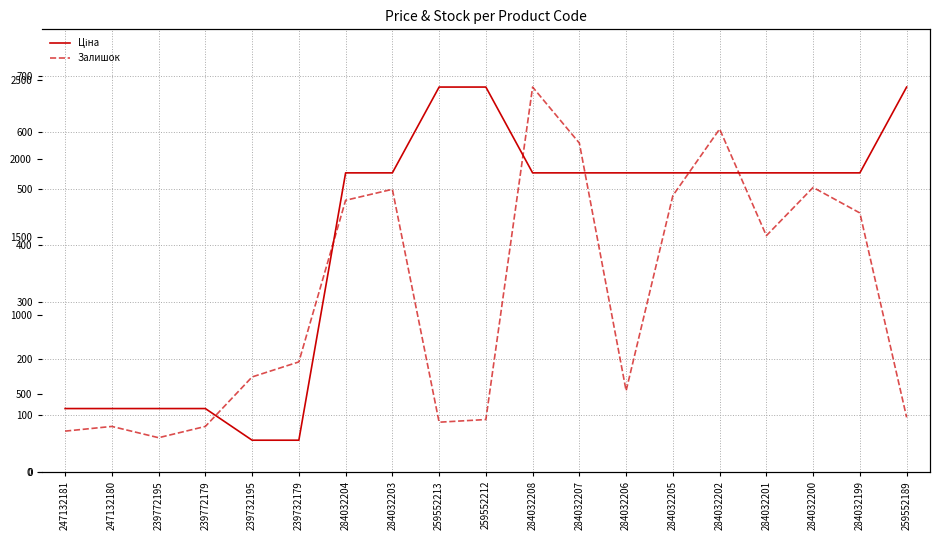

Which category has the lowest value in the Залишок series?

239772195